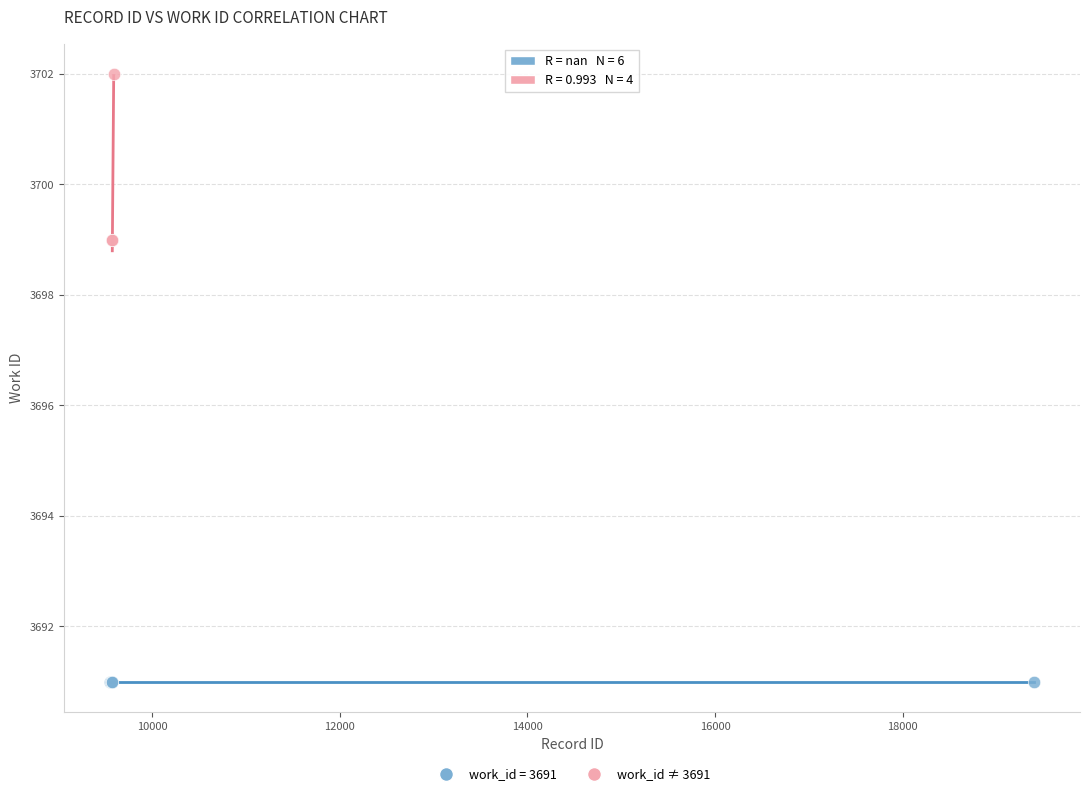

Which series contains the lowest Y value?

work_id = 3691